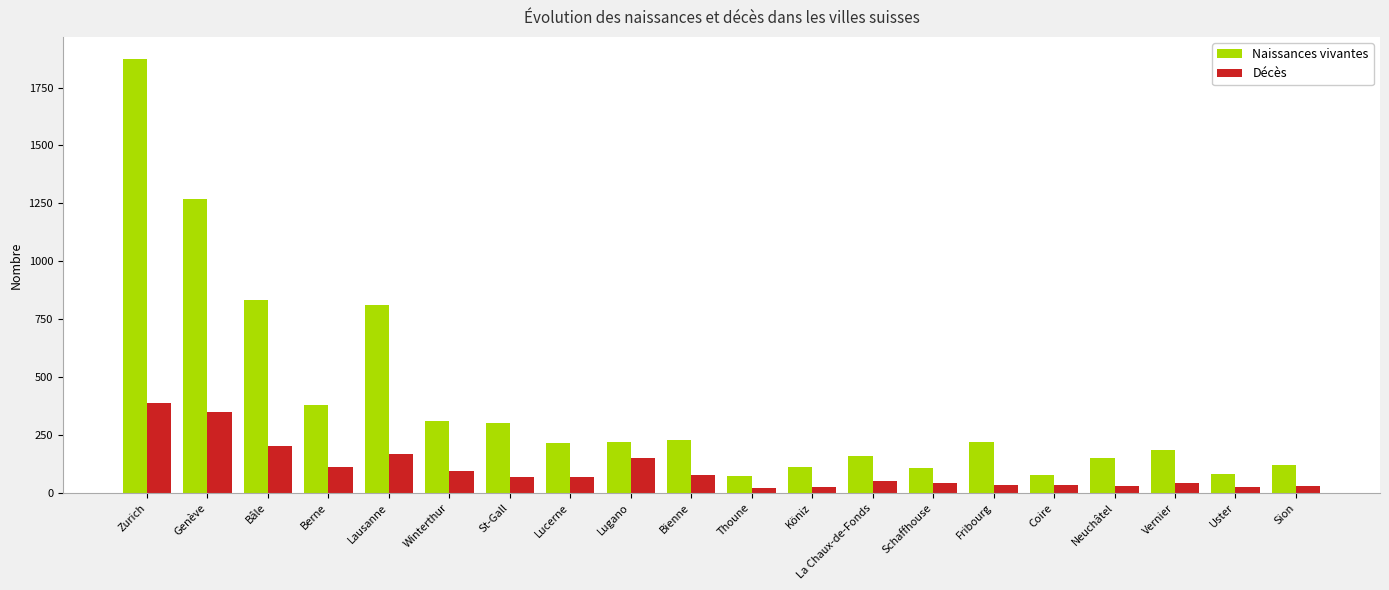

How many bars are there in total?

40